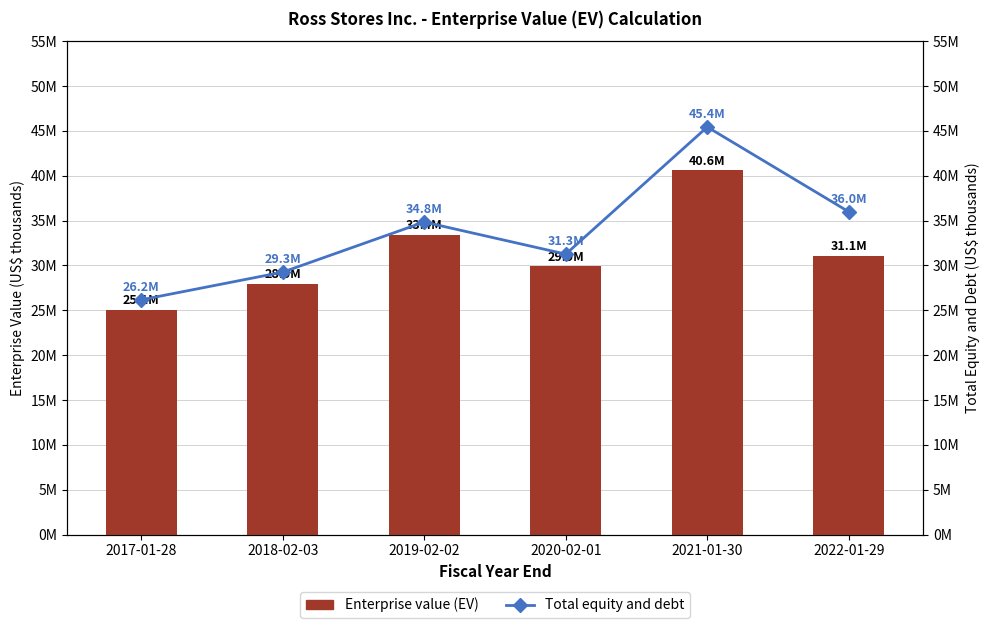

Rank the series at 2022-01-29 from highest to lowest value.

Total equity and debt, Enterprise value (EV)